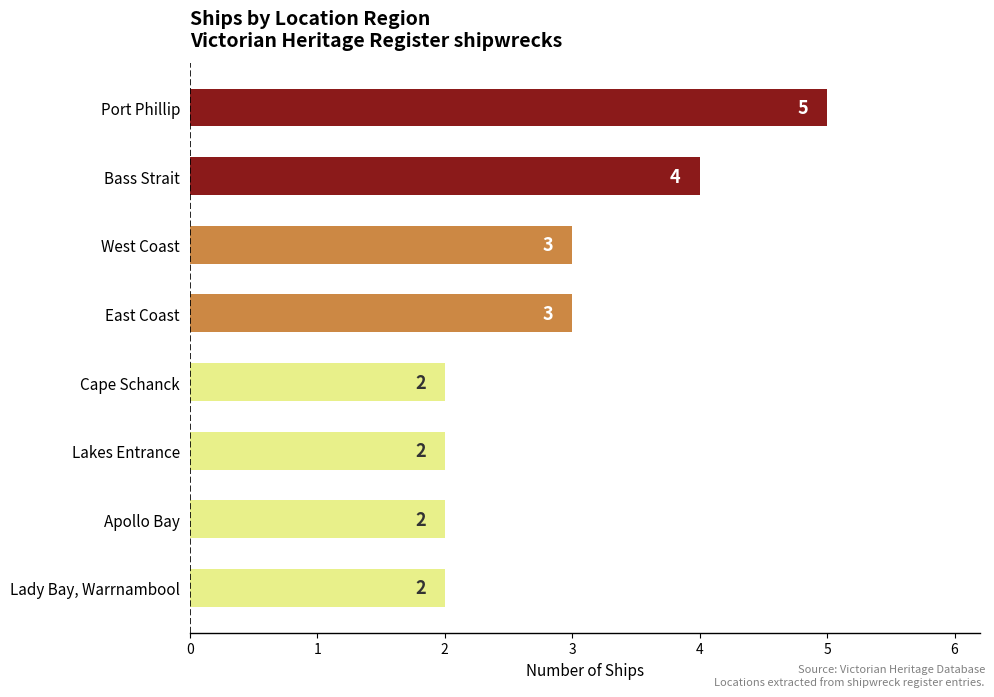

How many bars are there in total?

8